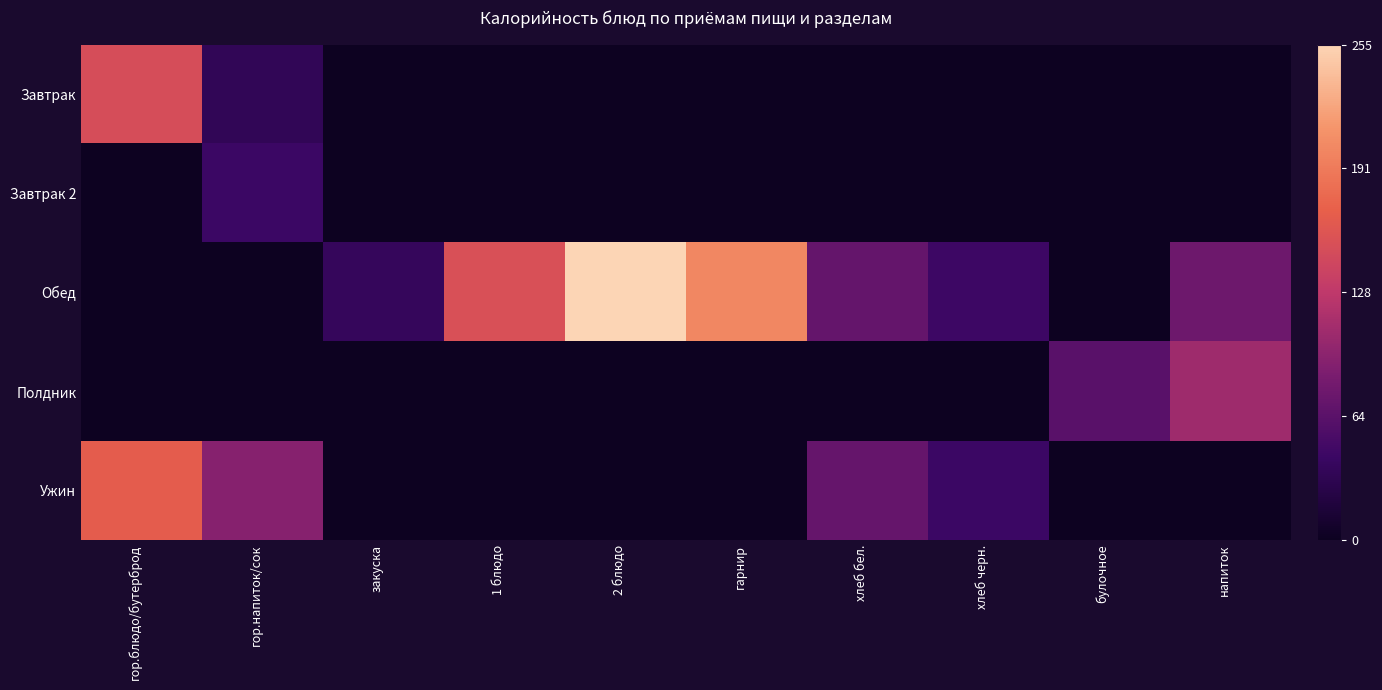

Rank the series at хлеб бел. from highest to lowest value.

Ужин, Обед, Завтрак, Завтрак 2, Полдник